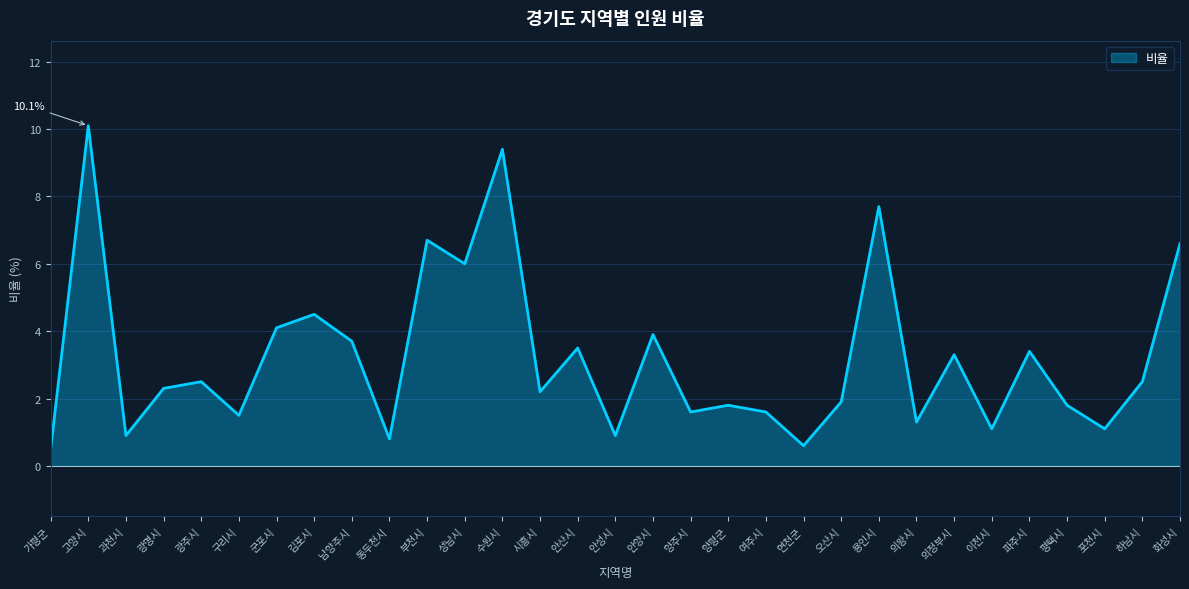

What is the minimum value shown in the chart?

0.5